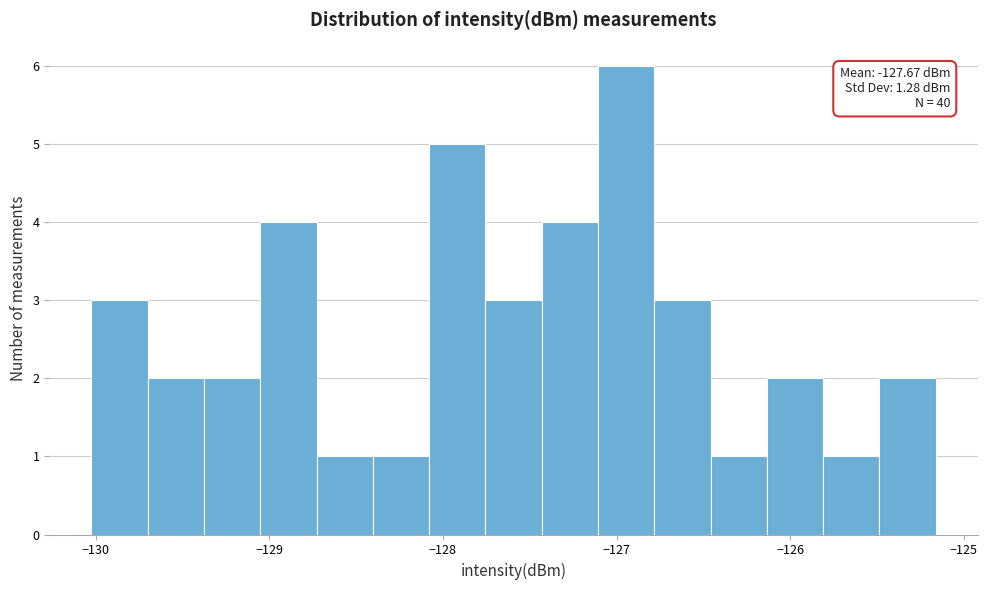

Around what value on the x-axis is the tallest bar? Give the approximate position of its centre, as read against the axis.

-126.9